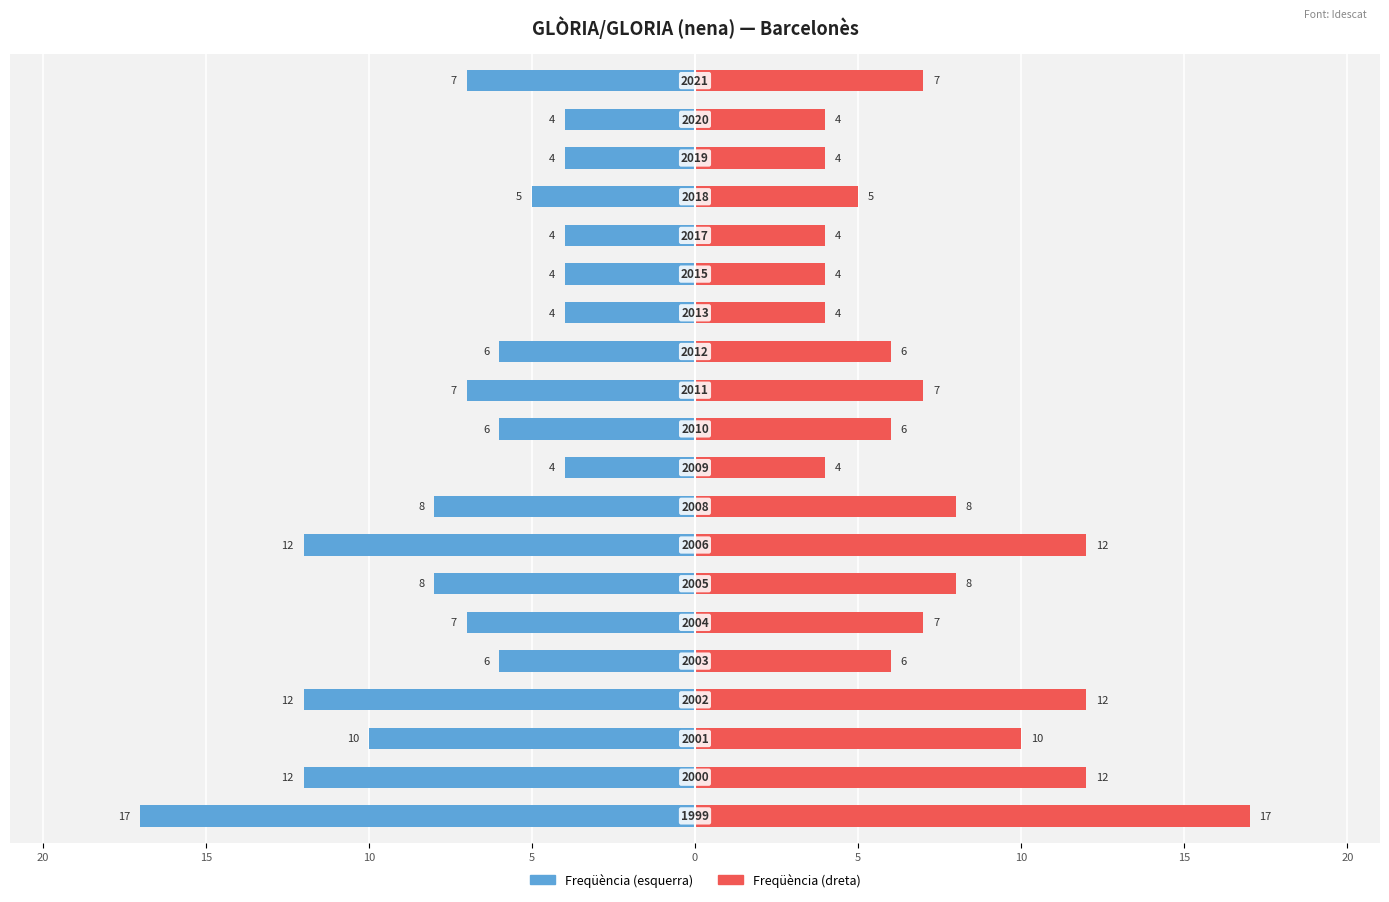

What is the average value of the Freqüència (dreta) series?

7